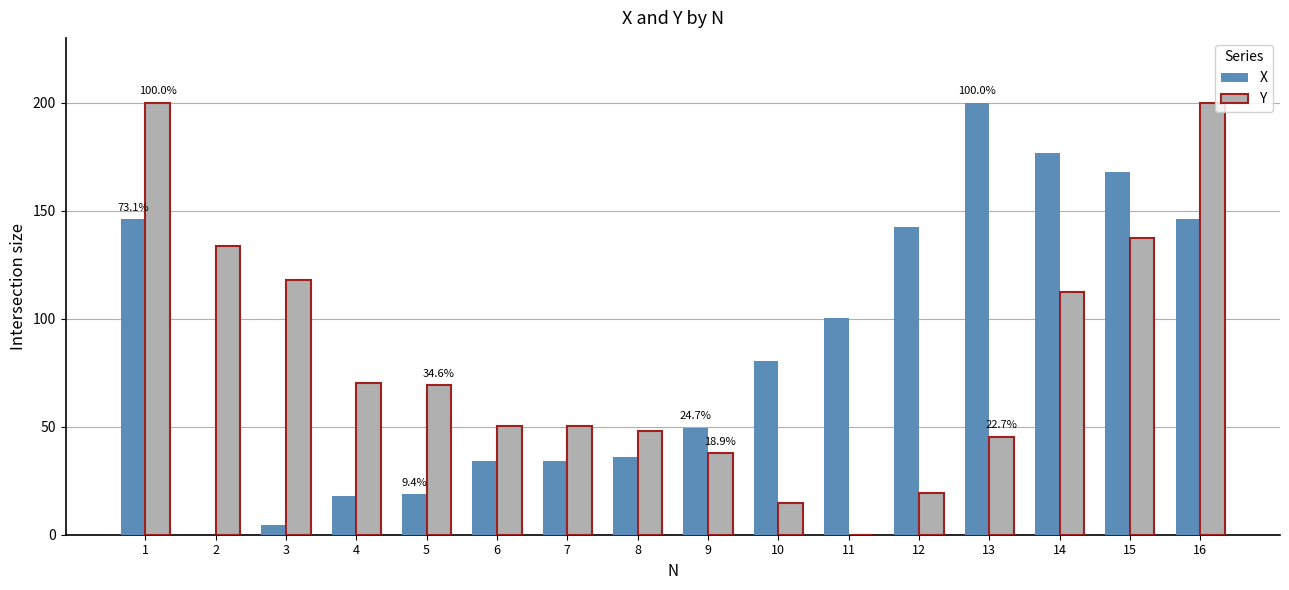

What is the average value of the X series?

84.7